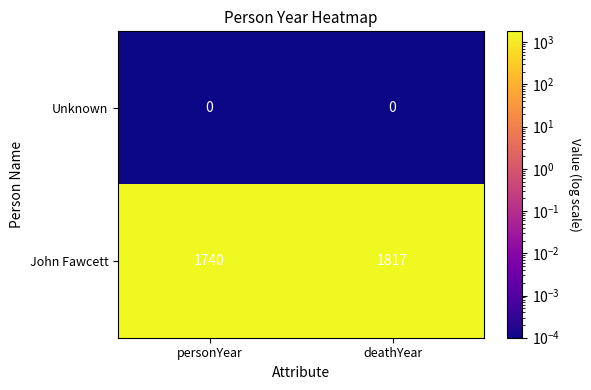

What is the difference between the John Fawcett values at deathYear and personYear?

77